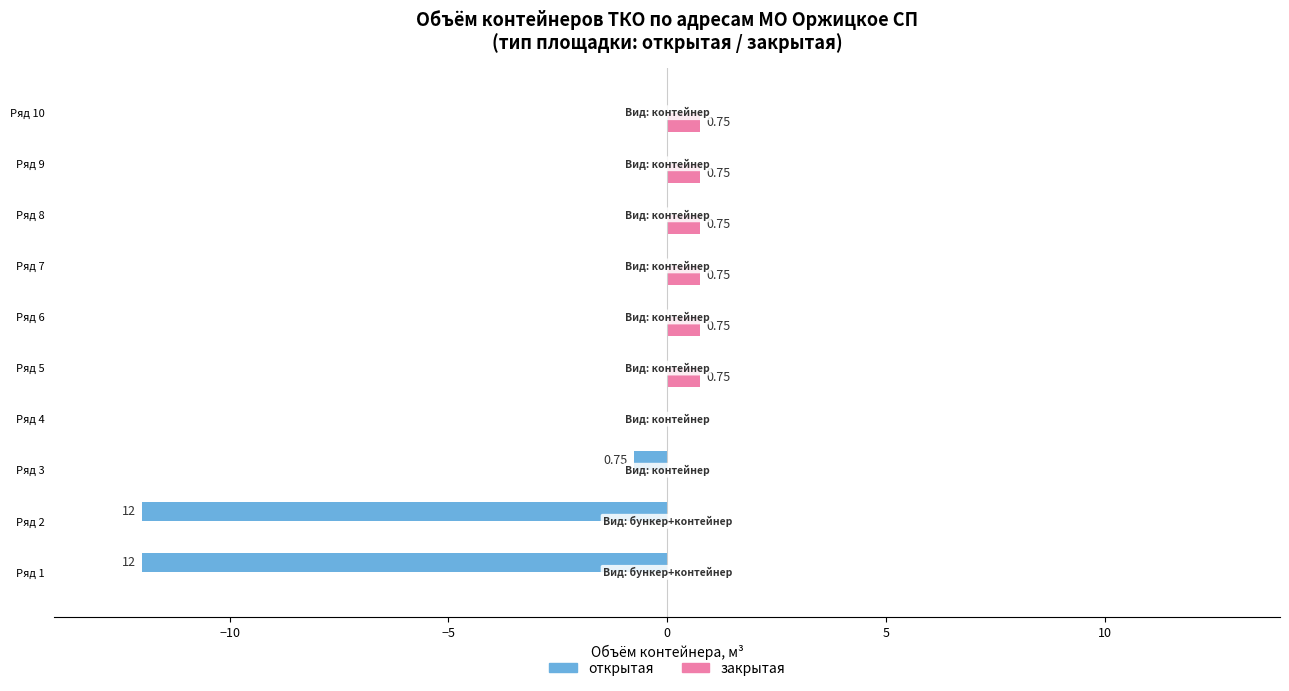

What is the total value across all series at Ряд 8?

0.8